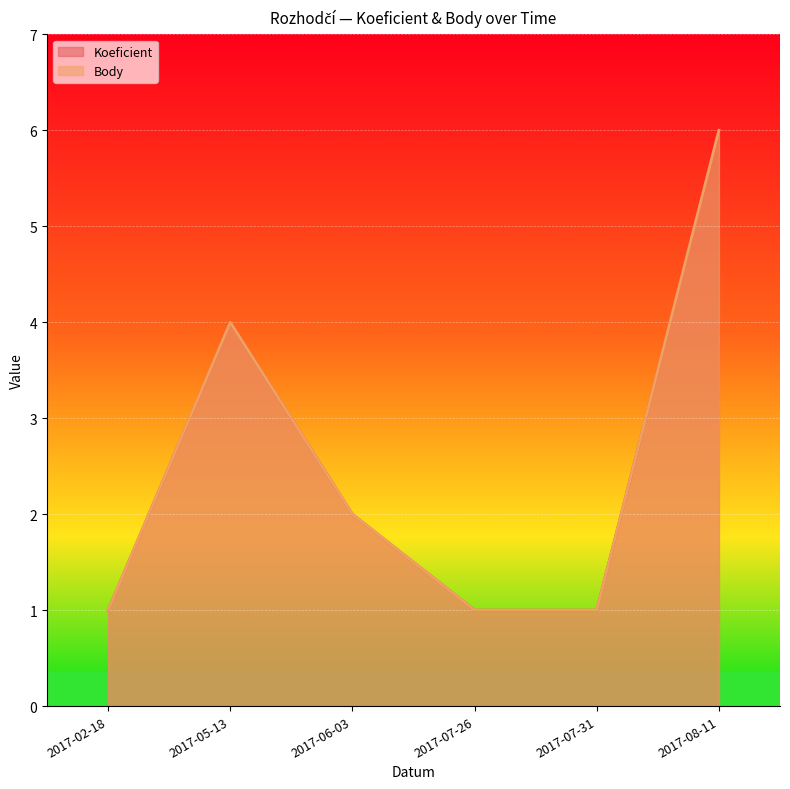

Reading left to right, extract all data points from this chart.

Koeficient: 2017-02-18=1	2017-05-13=4	2017-06-03=2	2017-07-26=1	2017-07-31=1	2017-08-11=6
Body: 2017-02-18=1	2017-05-13=4	2017-06-03=2	2017-07-26=1	2017-07-31=1	2017-08-11=6